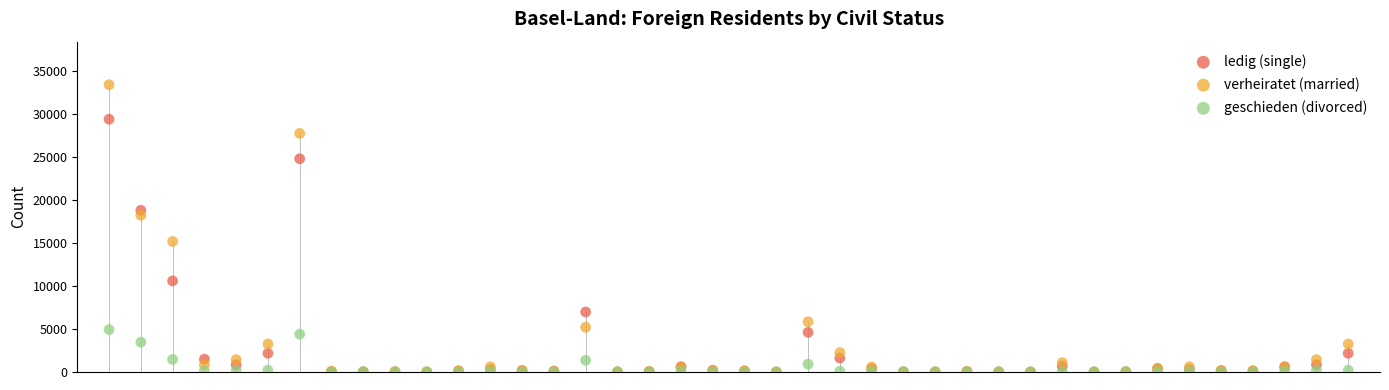

What are all the series names shown in the legend?

ledig (single), verheiratet (married), geschieden (divorced)